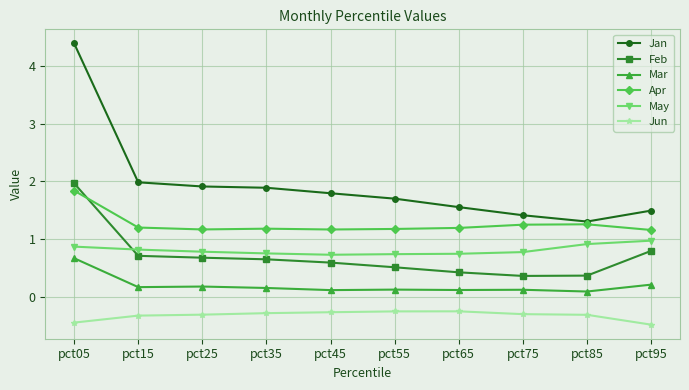

How many data points does each series have?

10